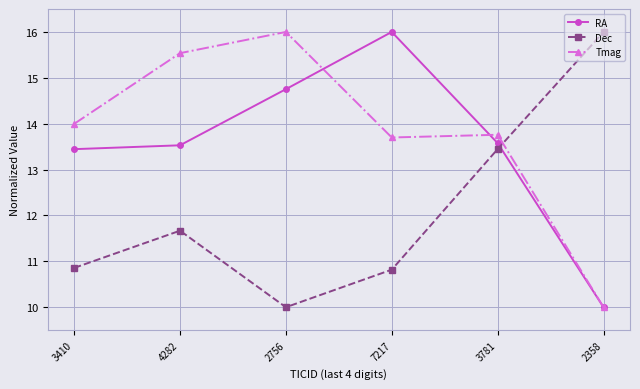

What is the average value of the Tmag series?

13.8